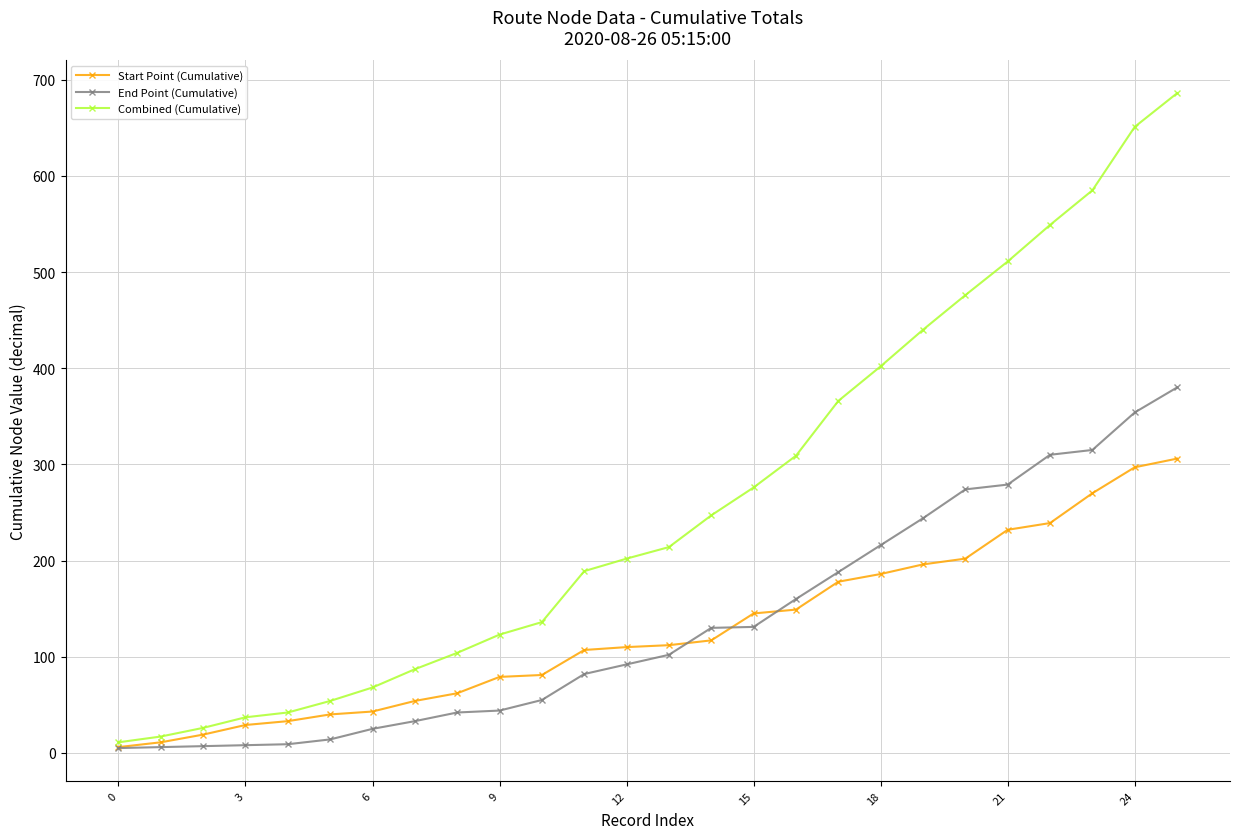

True or false: End Point (Cumulative) and Combined (Cumulative) intersect in this chart.

False